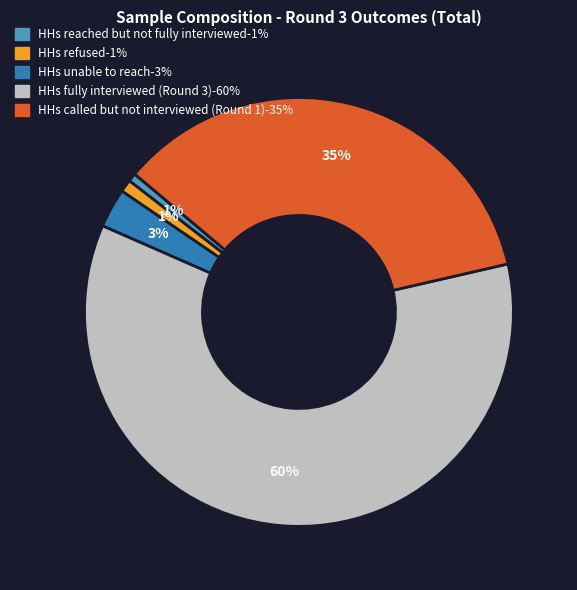

Does HHs reached but not fully interviewed account for over 50% of the chart?

No